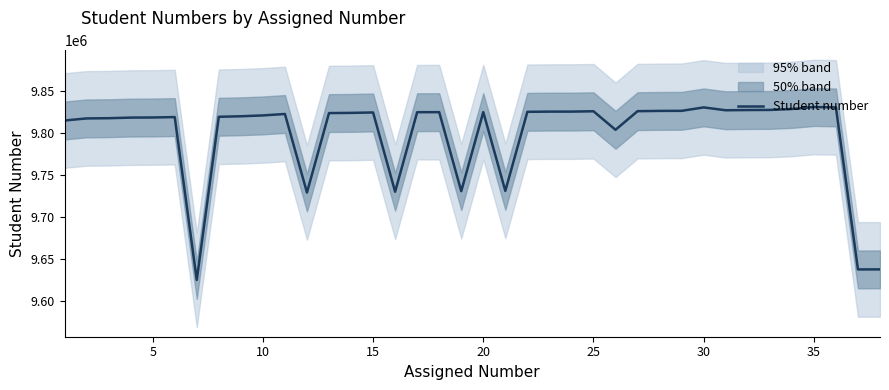

The value of Student number at 10 is 15652730. True or false?

False